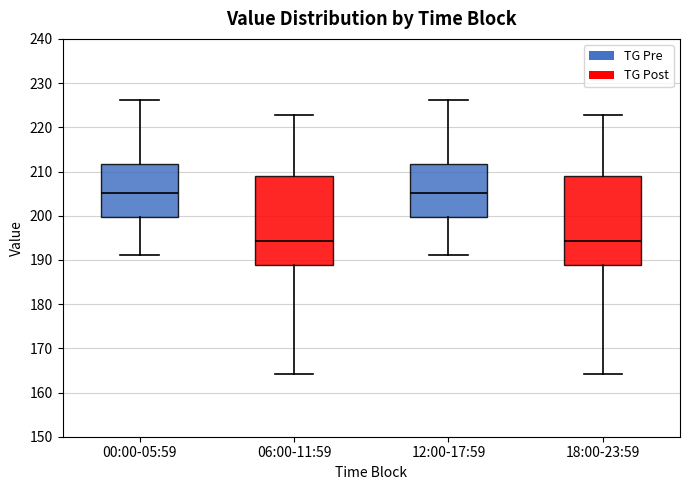

Reading left to right, transcribe this box plot: for each box, give where its median line is, the range the box spans, and where its two whiskers end, as read against the y-axis. The values are not printed on the chart, so give them approximately, as read against the axis.

00:00-05:59: median 205, box 200 to 212, whiskers 191 to 226
06:00-11:59: median 194, box 189 to 209, whiskers 164 to 223
12:00-17:59: median 205, box 200 to 212, whiskers 191 to 226
18:00-23:59: median 194, box 189 to 209, whiskers 164 to 223